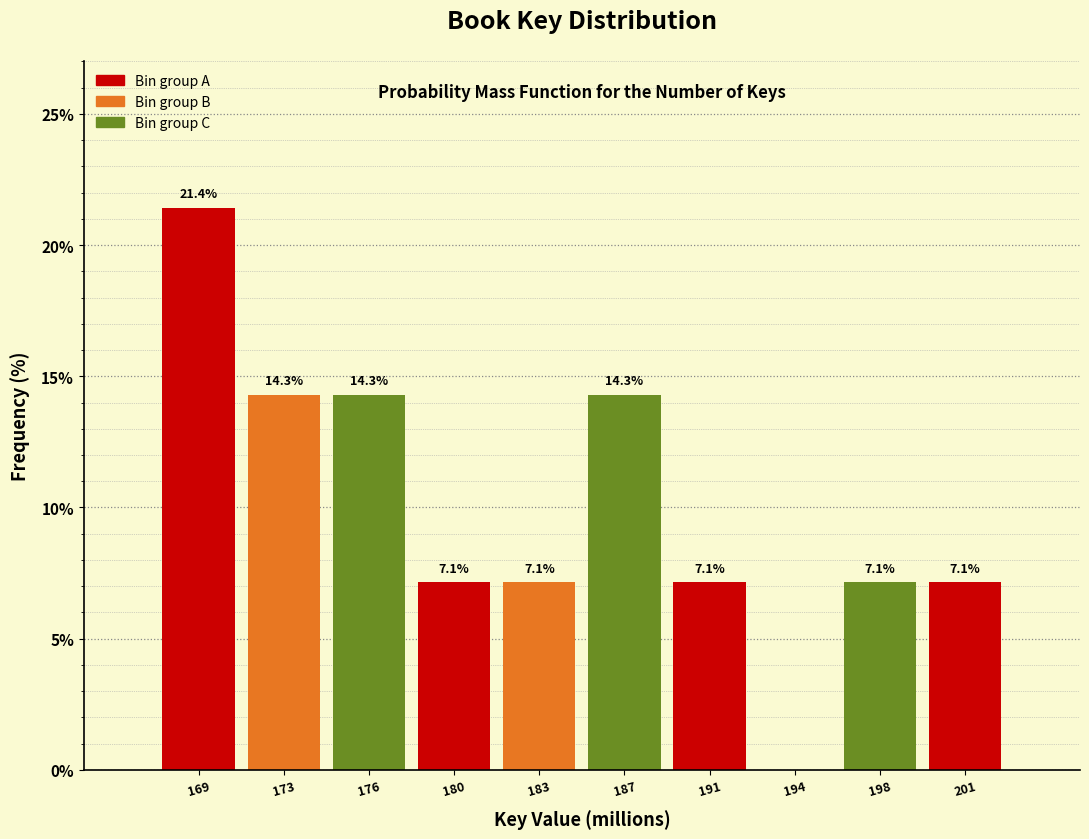

Reading left to right, list all the values displayed in this chart.

169=21.4	173=14.3	176=14.3	180=7.1	183=7.1	187=14.3	191=7.1	194=0.0	198=7.1	201=7.1